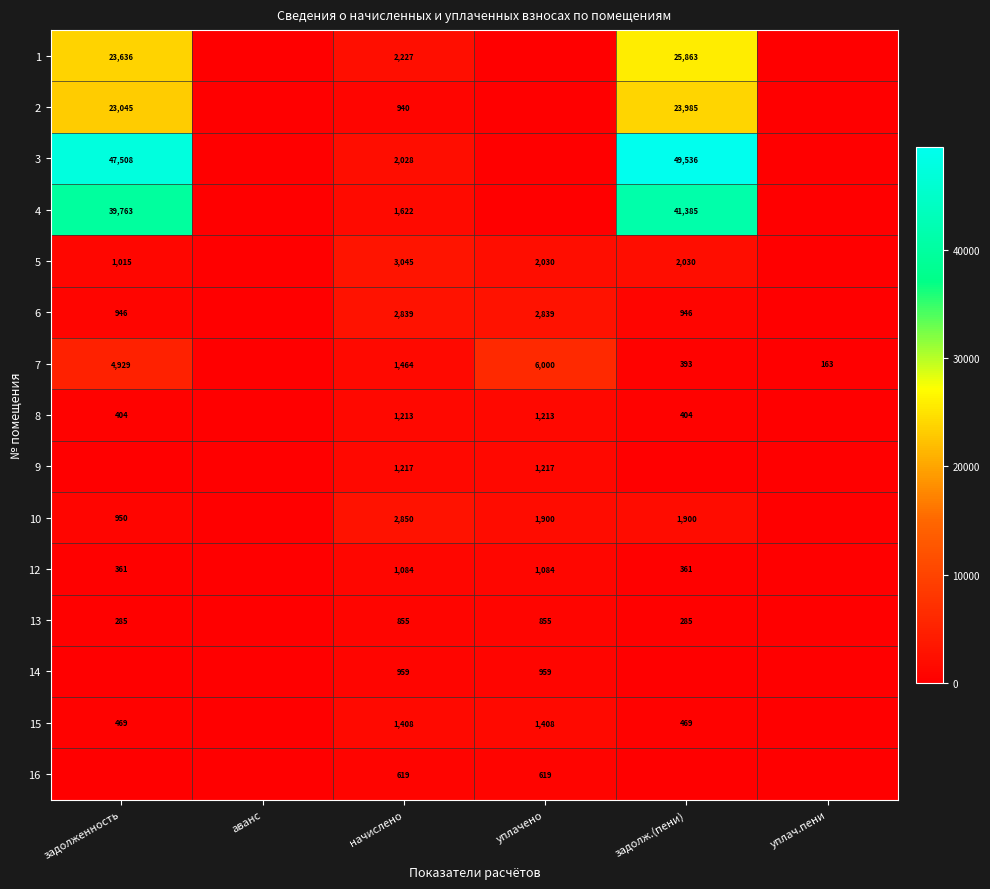

True or false: 16 has a value of 619 at уплачено.

True